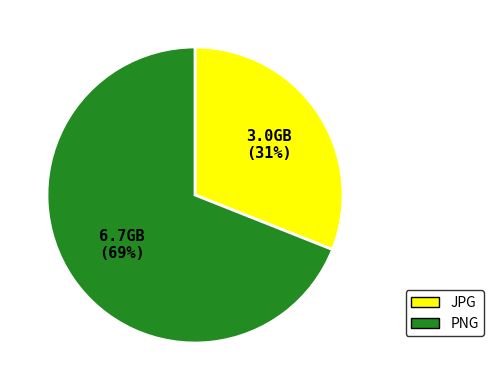

To the nearest percent, what is the difference between the largest and smallest slice percentages?

38%